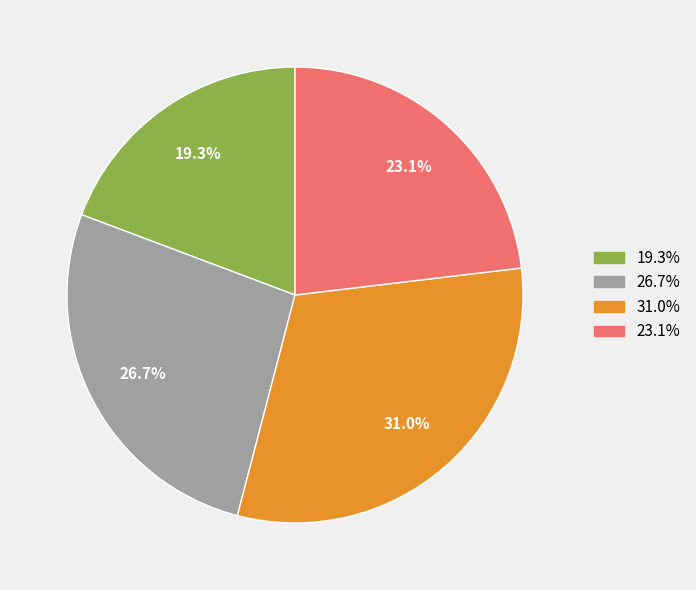

Does any single category account for the majority?

No